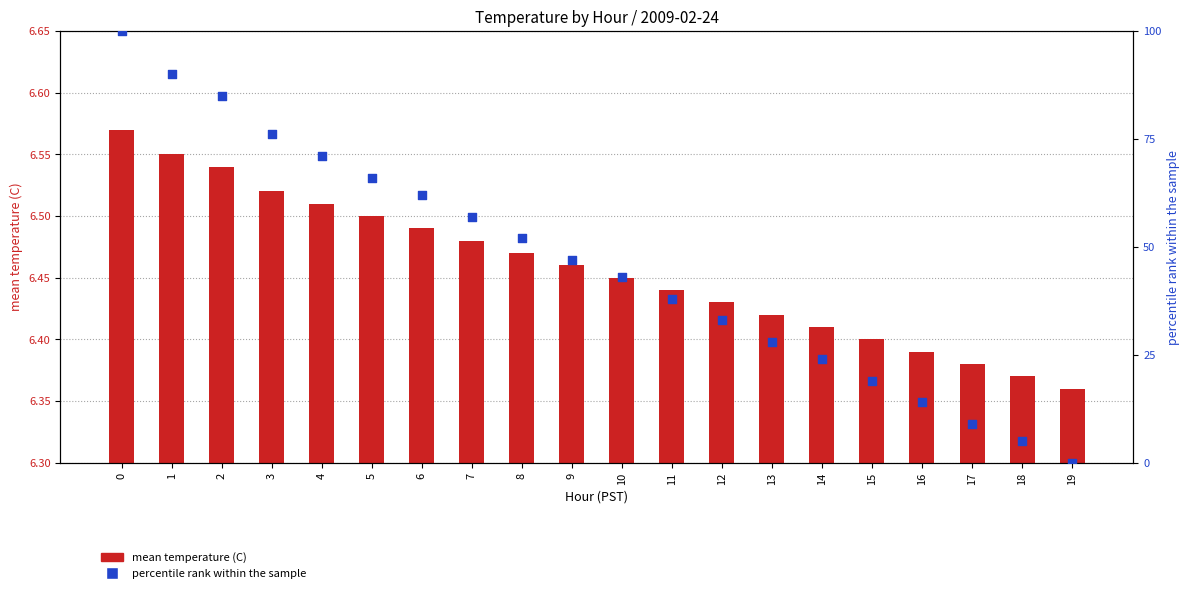

Which series has the largest total across all categories?

percentile rank within the sample